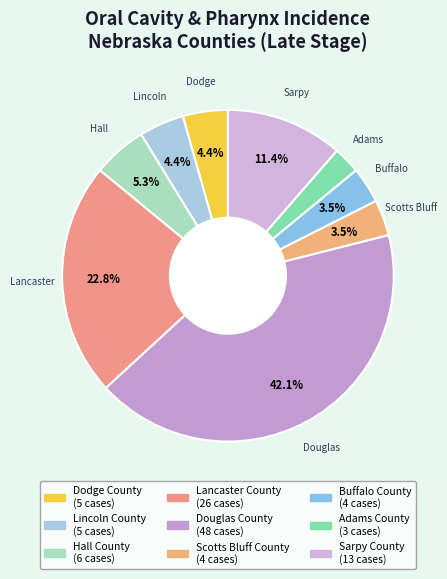

How many segments does this pie chart have?

9